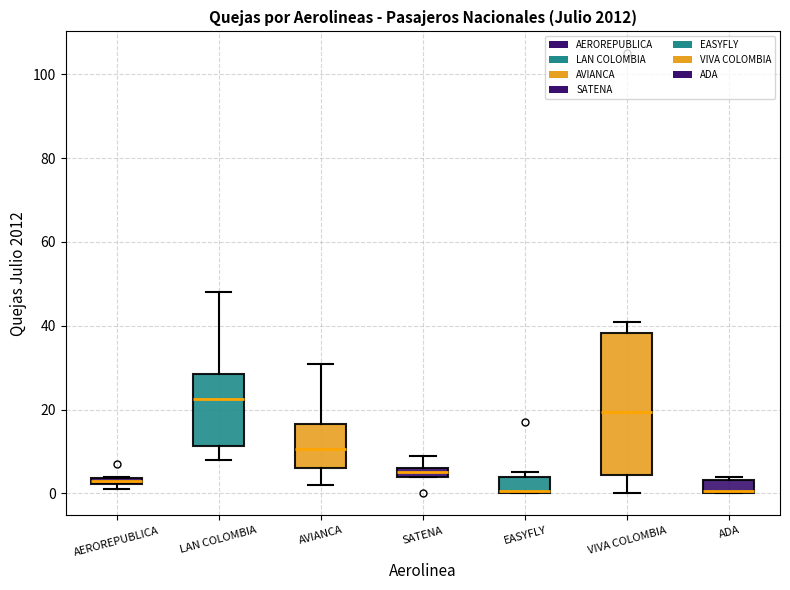

Comparing the boxes themselves (not the whiskers), which one is the tallest?

VIVA COLOMBIA